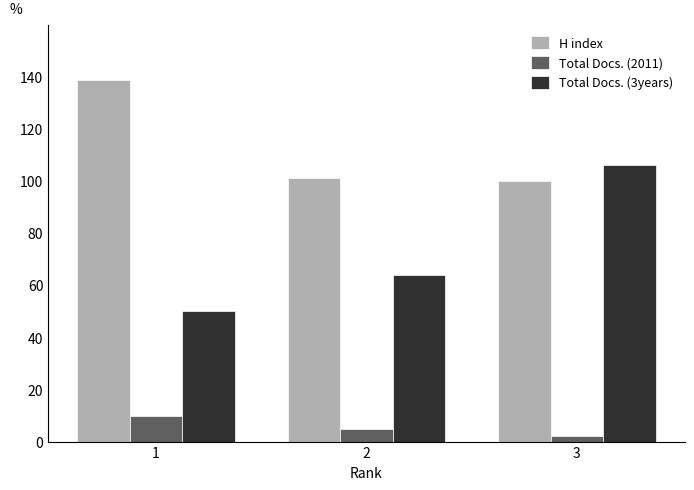

At how many categories does at least one series exceed 8?

3